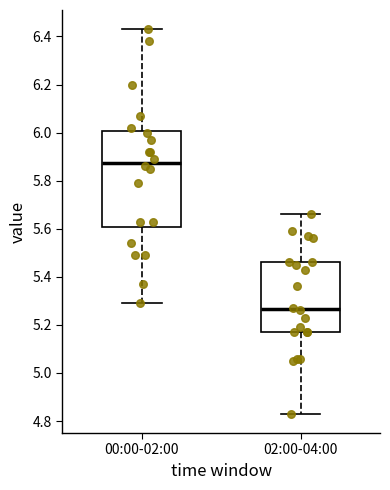

Which box is the tallest, from its lower edge to its upper edge?

00:00-02:00